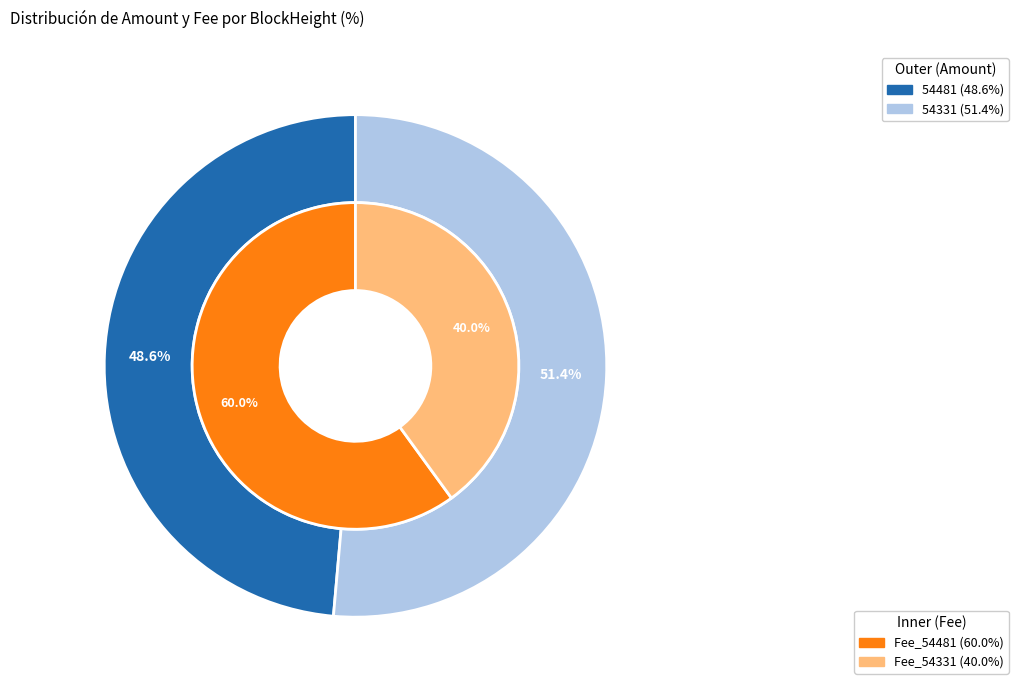

Between 54481 and 54331, which is larger?

54331